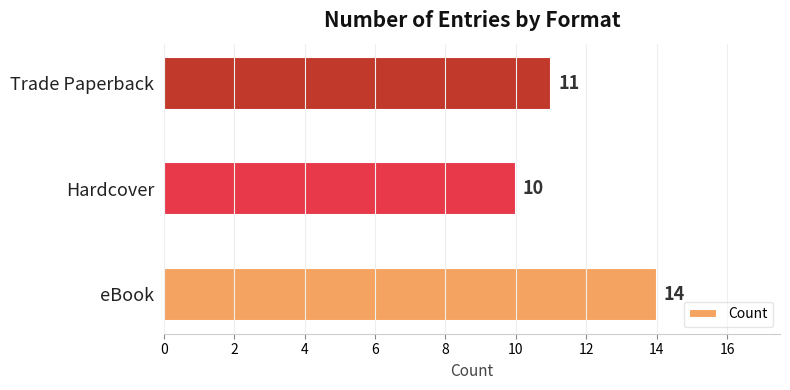

List the labels in order of value, smallest first.

Hardcover, Trade Paperback, eBook